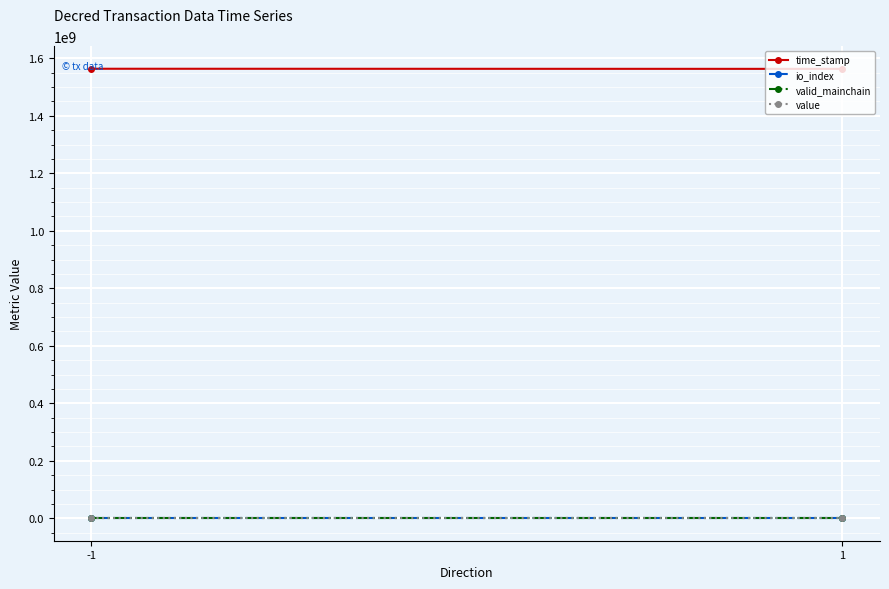

Is it true that value equals 13.4 at -1?

False